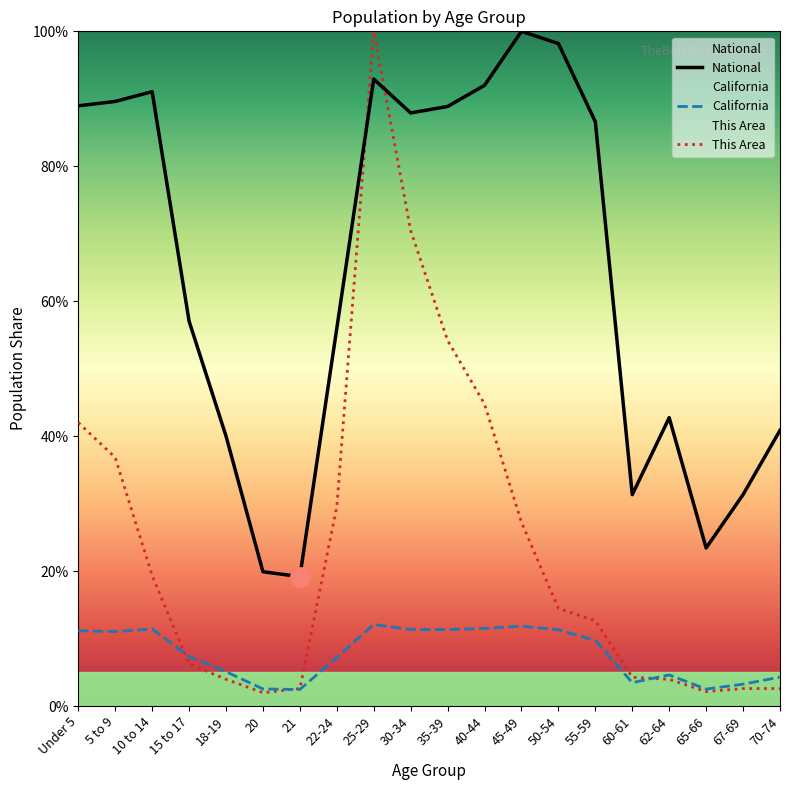

What is the spread (max minus min) of values at 70-74?

38.3